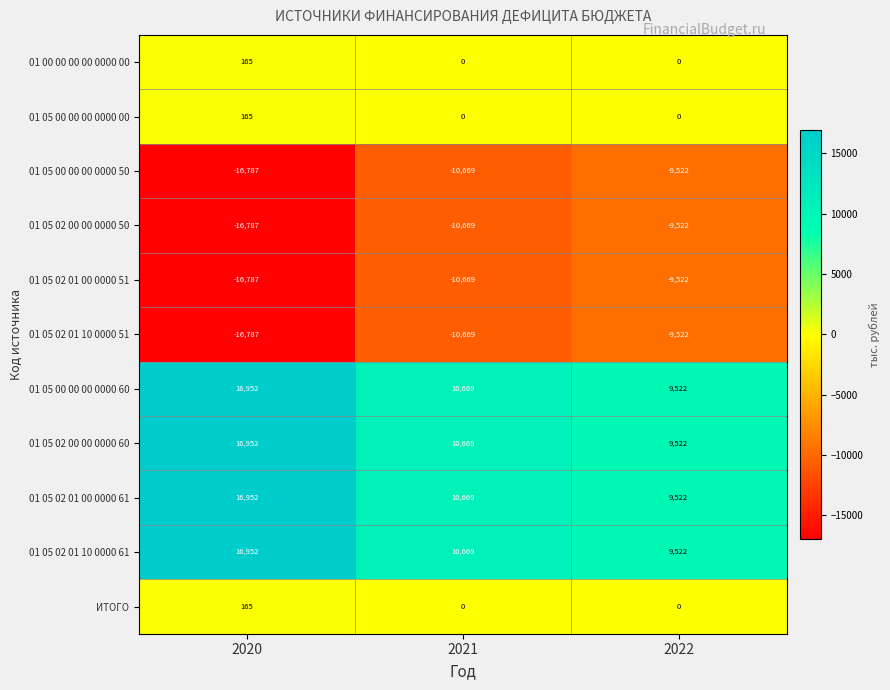

What is the difference between the highest and lowest values at 2021?

21338